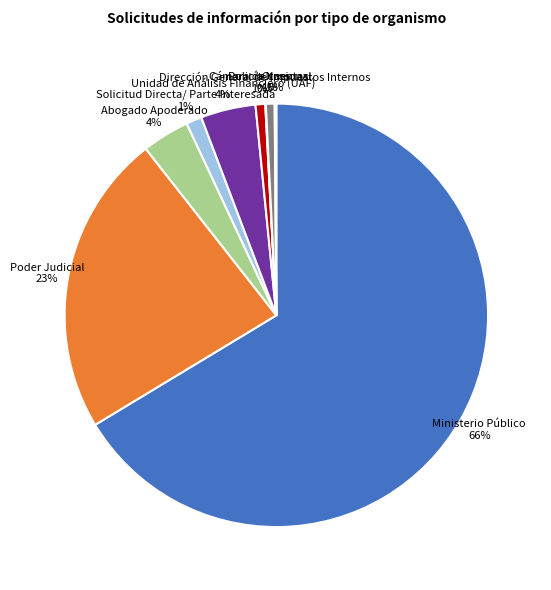

Which has a higher value, Cámara de cuentas 1% or Unidad de Análisis Financiero (UAF) 4%?

Unidad de Análisis Financiero (UAF) 4%